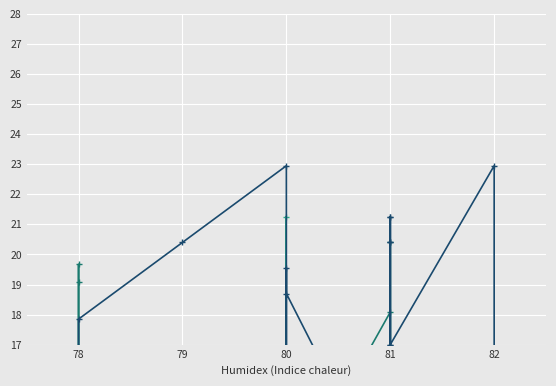

List the series in order of their overall mean, highest first.

SEZONSKA EMISIJA TRDNIH DELCEV [mg/m³], SEZONSKA EMISIJA CO [mg/m³], NAZIVNA TOPLOTNA MOČ [kW]